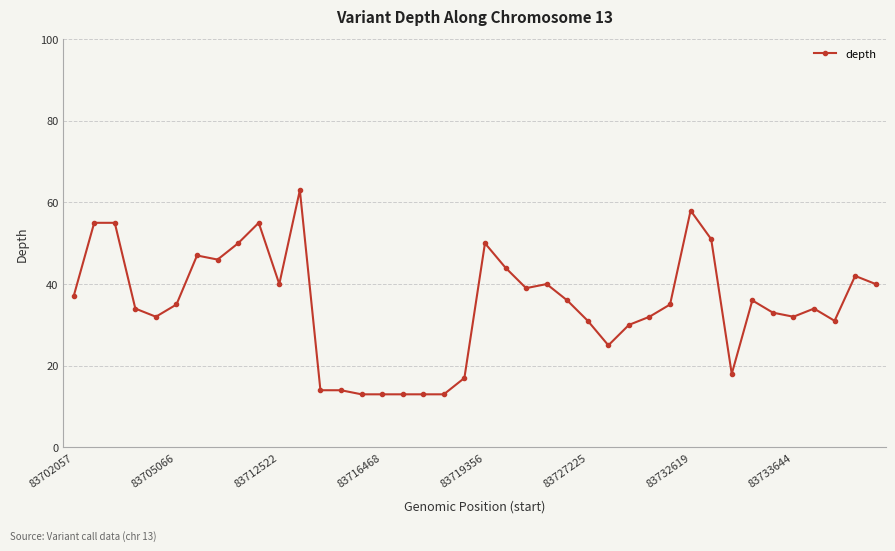

How many data points does each series have?

40